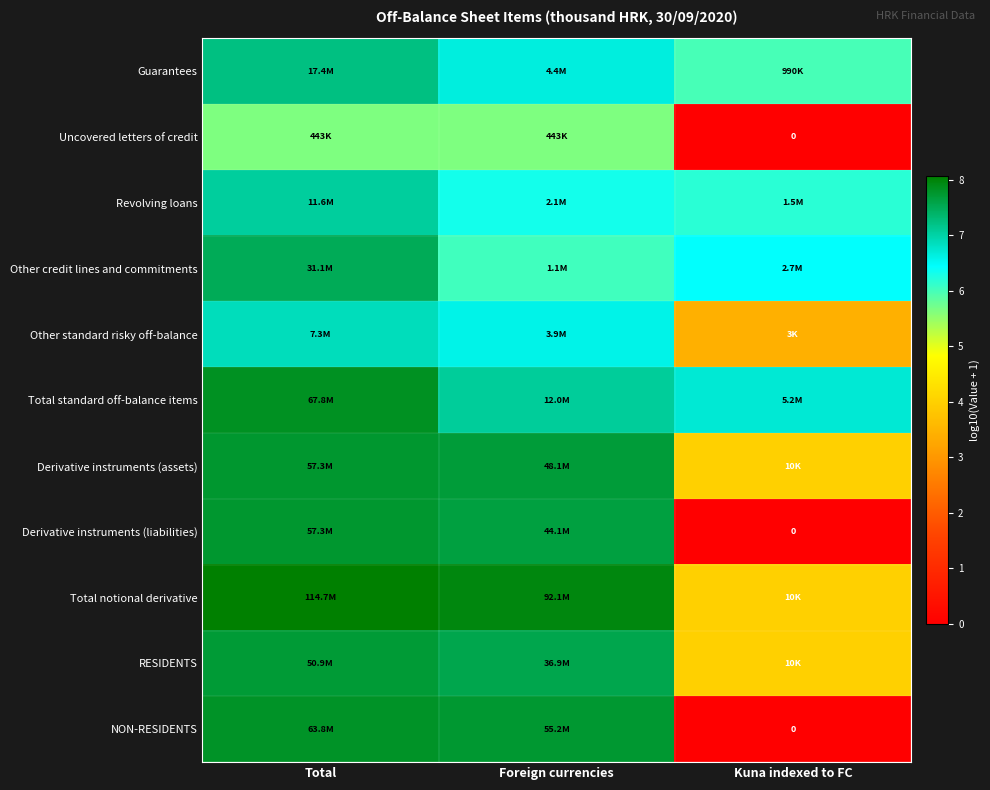

At which label does RESIDENTS reach its minimum?

Kuna indexed to FC